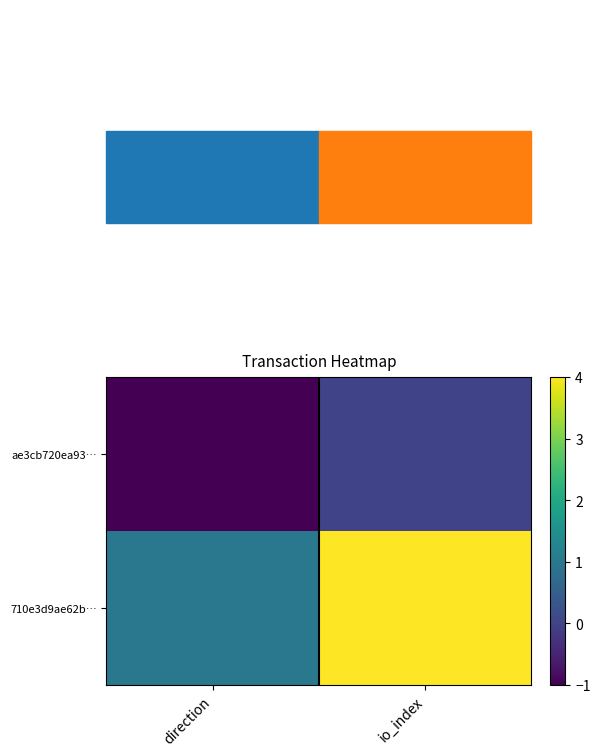

Rank the series by their average value, from highest to lowest.

710e3d9ae62b…, ae3cb720ea93…